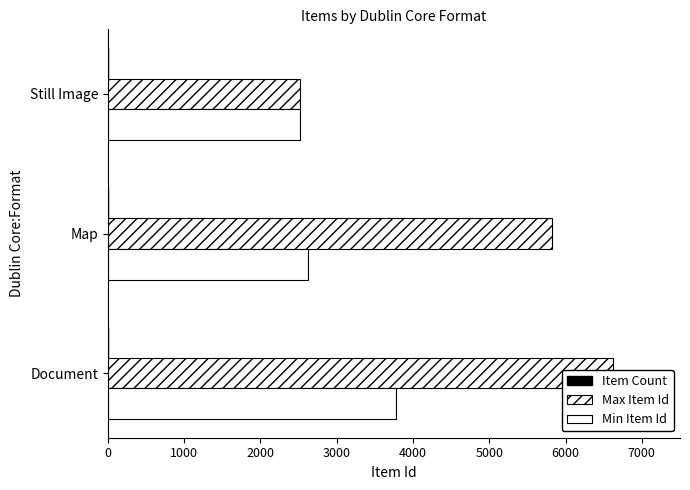

What is the value of the Min Item Id bar at the 3rd from the left?

2520